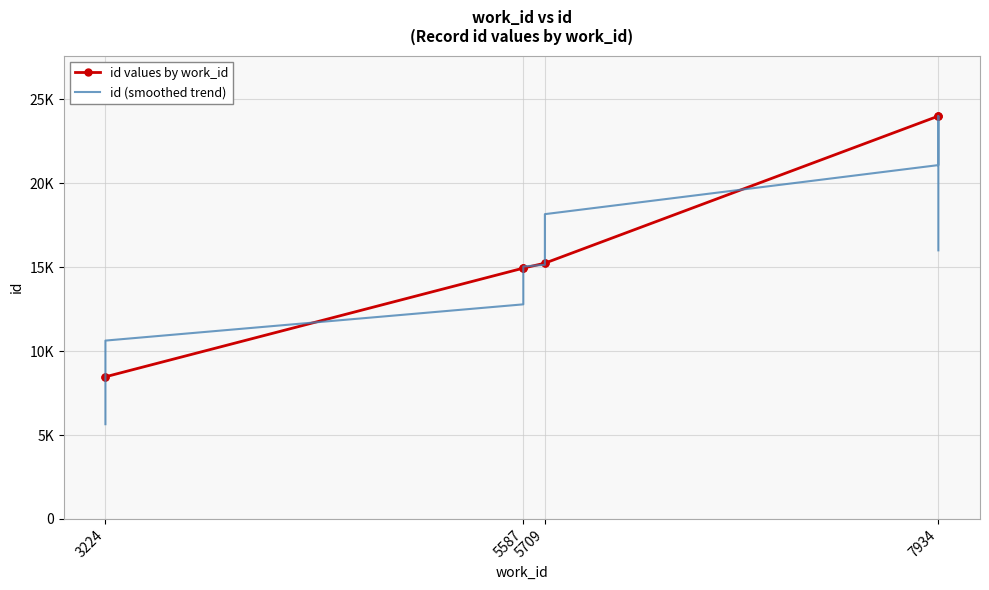

Reading left to right, transcribe all the data shown in this chart.

id values by work_id: 8466.0	8468.0	14939.0	14940.0	14942.0	15233.0	15235.0	23994.0	23995.0	23998.0
id (smoothed trend): 5644.7	10624.3	12782.3	14940.3	15038.3	15136.7	18154.0	21074.7	23995.7	15997.7